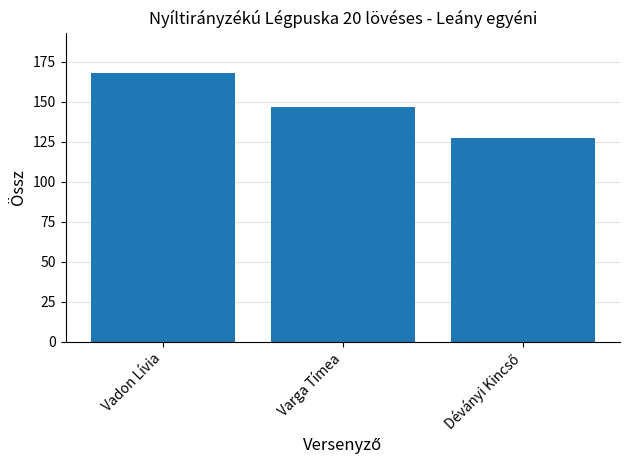

The value at Varga Tímea is 78. True or false?

False